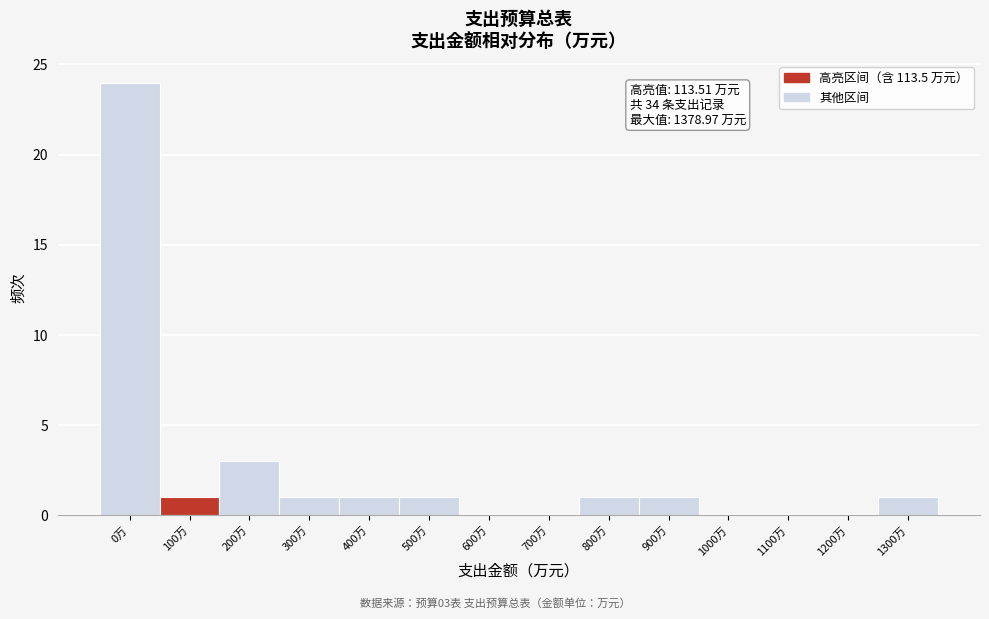

Reading left to right, what are all the values shown in this chart?

0万=24	100万=1	200万=3	300万=1	400万=1	500万=1	600万=0	700万=0	800万=1	900万=1	1000万=0	1100万=0	1200万=0	1300万=1